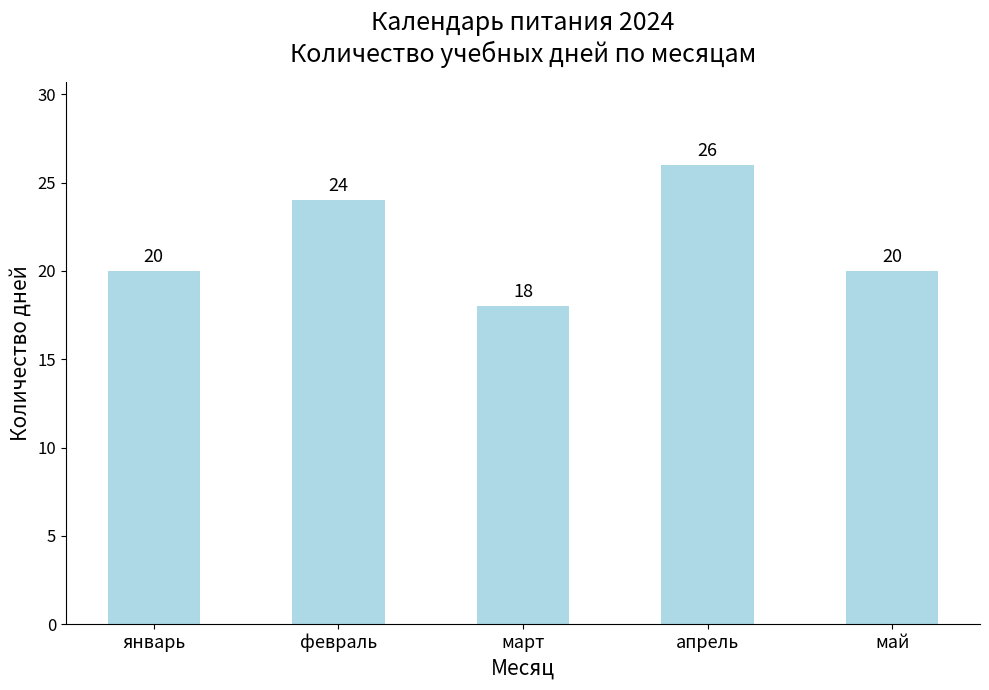

What is the sum of all values?

108